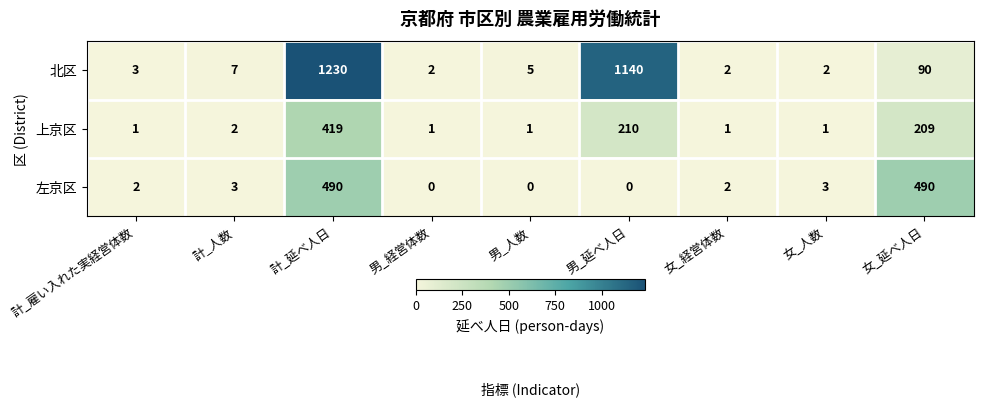

At which category does the chart reach its peak across all series?

計_延べ人日